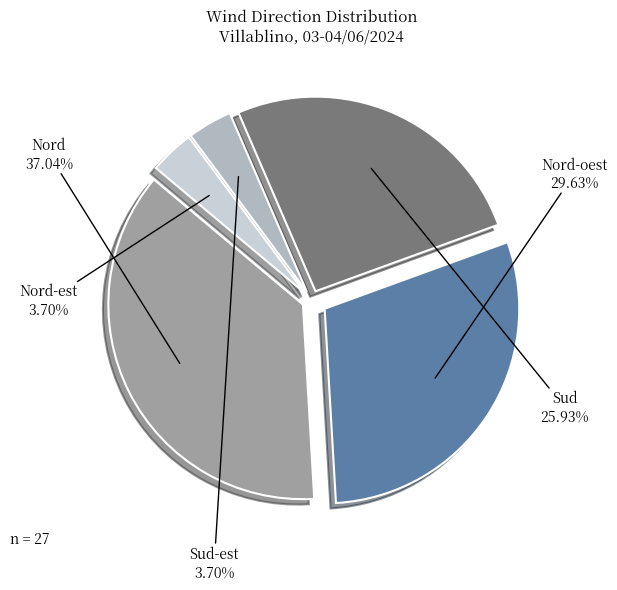

Count the number of slices in the pie.

5